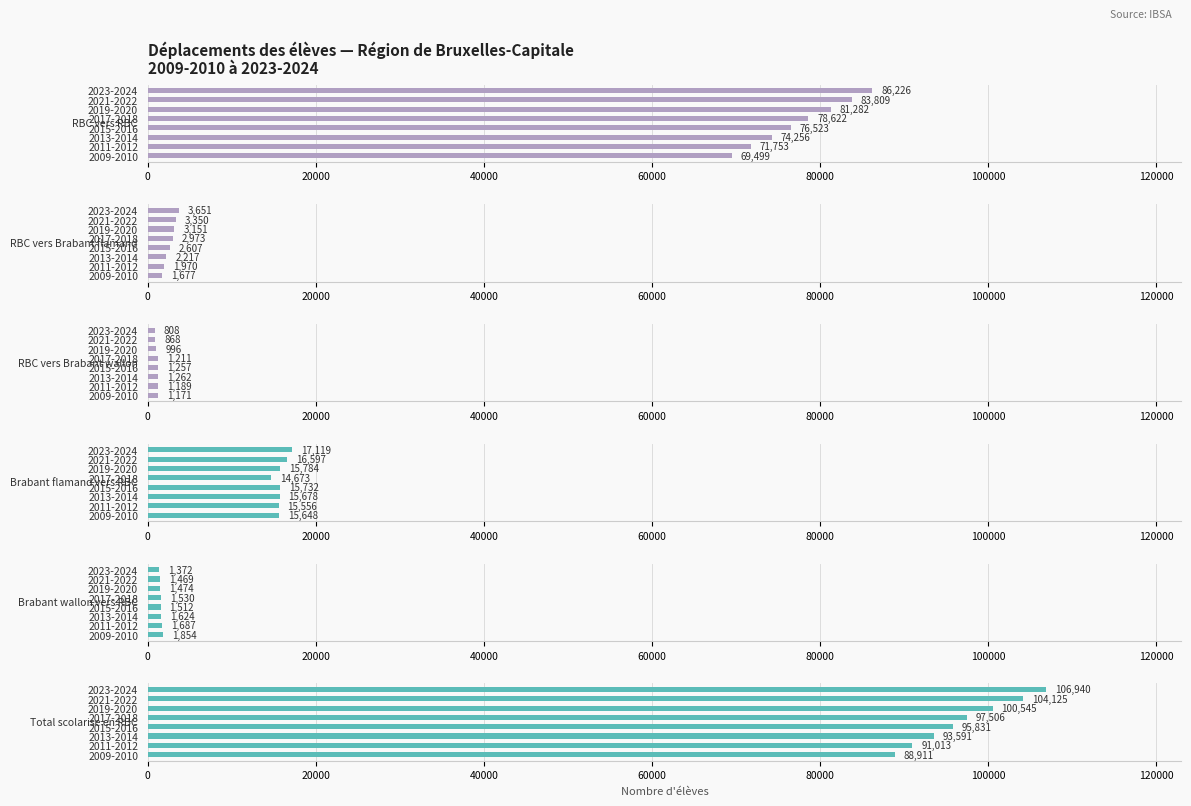

How many distinct data groups are displayed?

6